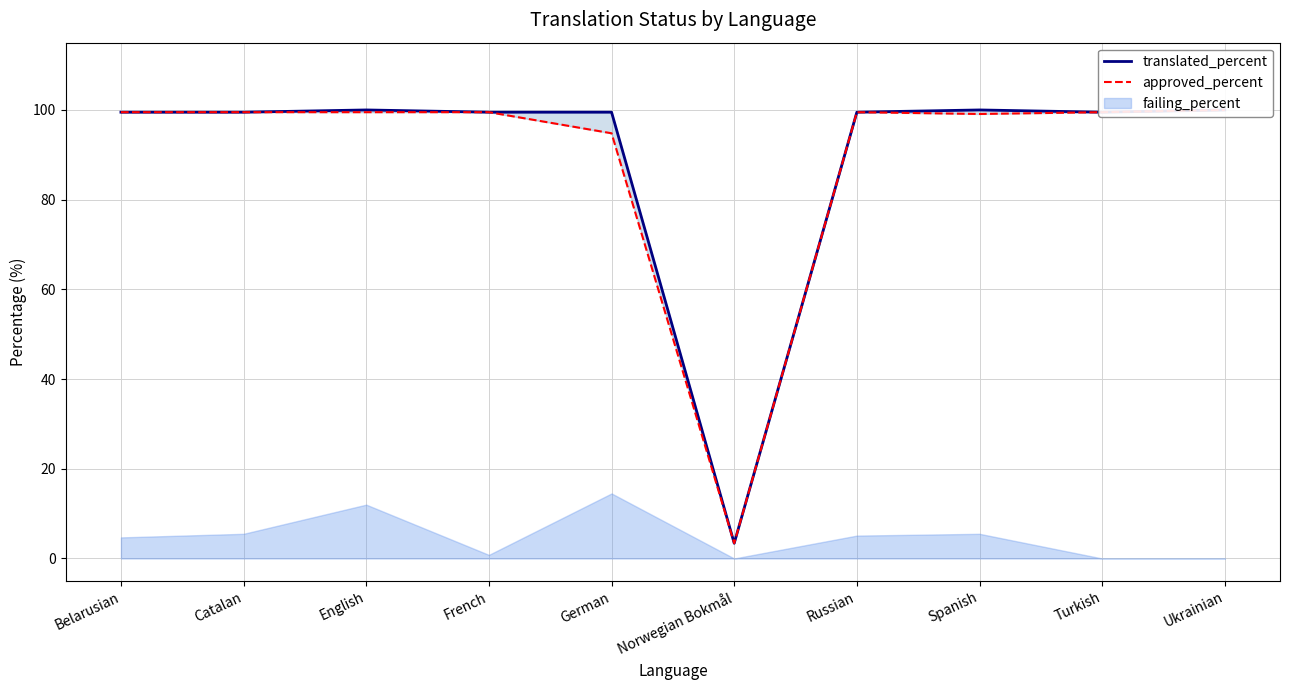

True or false: translated_percent has a value of 100.0 at Spanish.

True